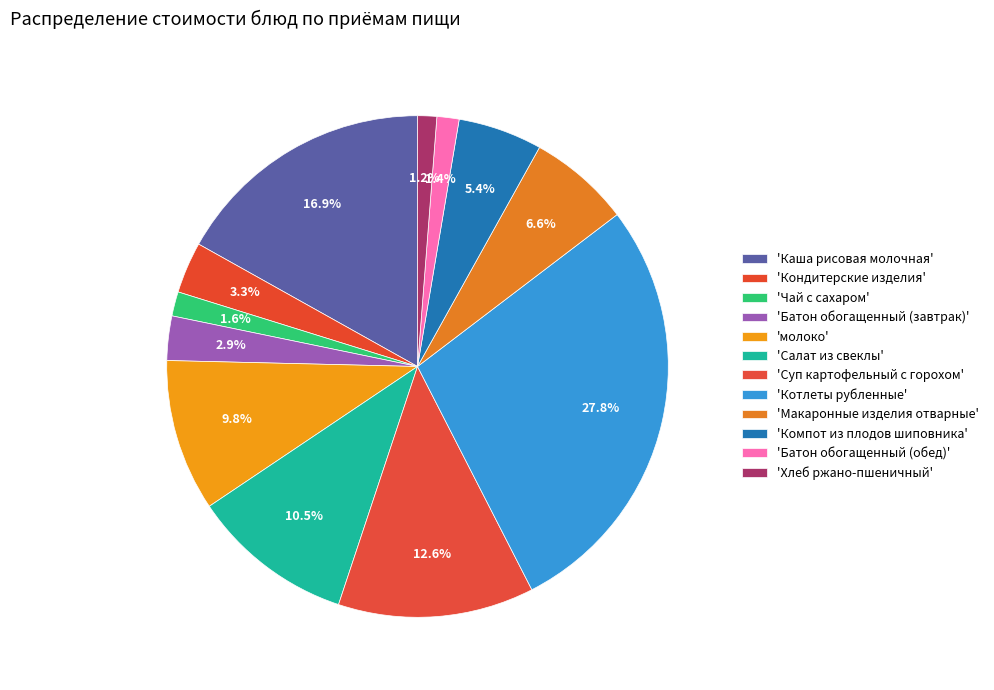

Count the number of slices in the pie.

12